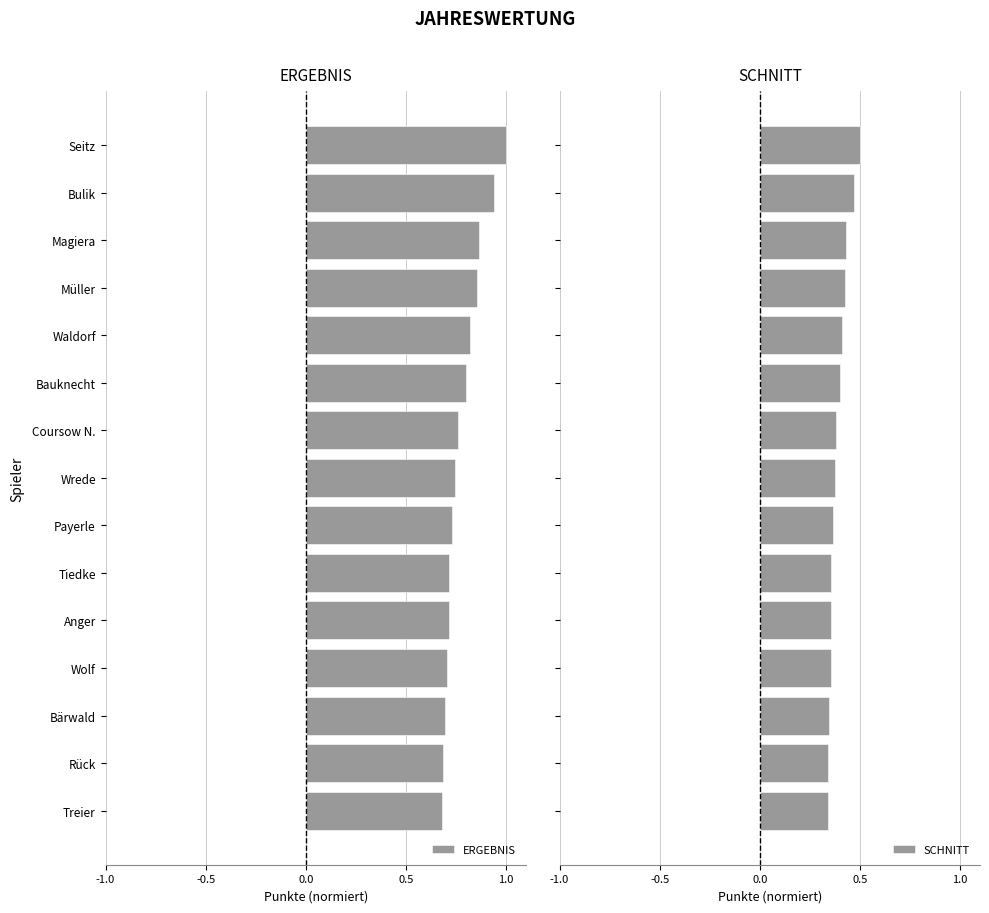

What is the maximum value for ERGEBNIS?

1.0